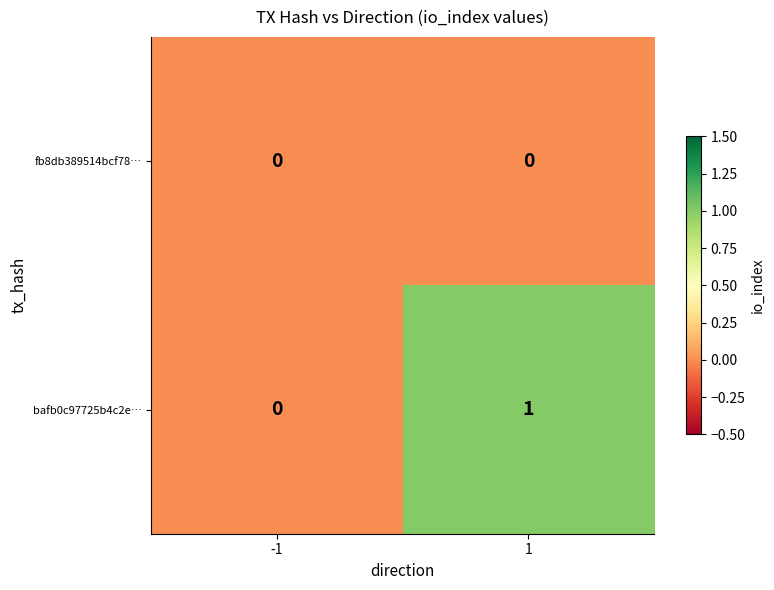

Rank the series by their average value, from highest to lowest.

bafb0c97725b4c2e…, fb8db389514bcf78…